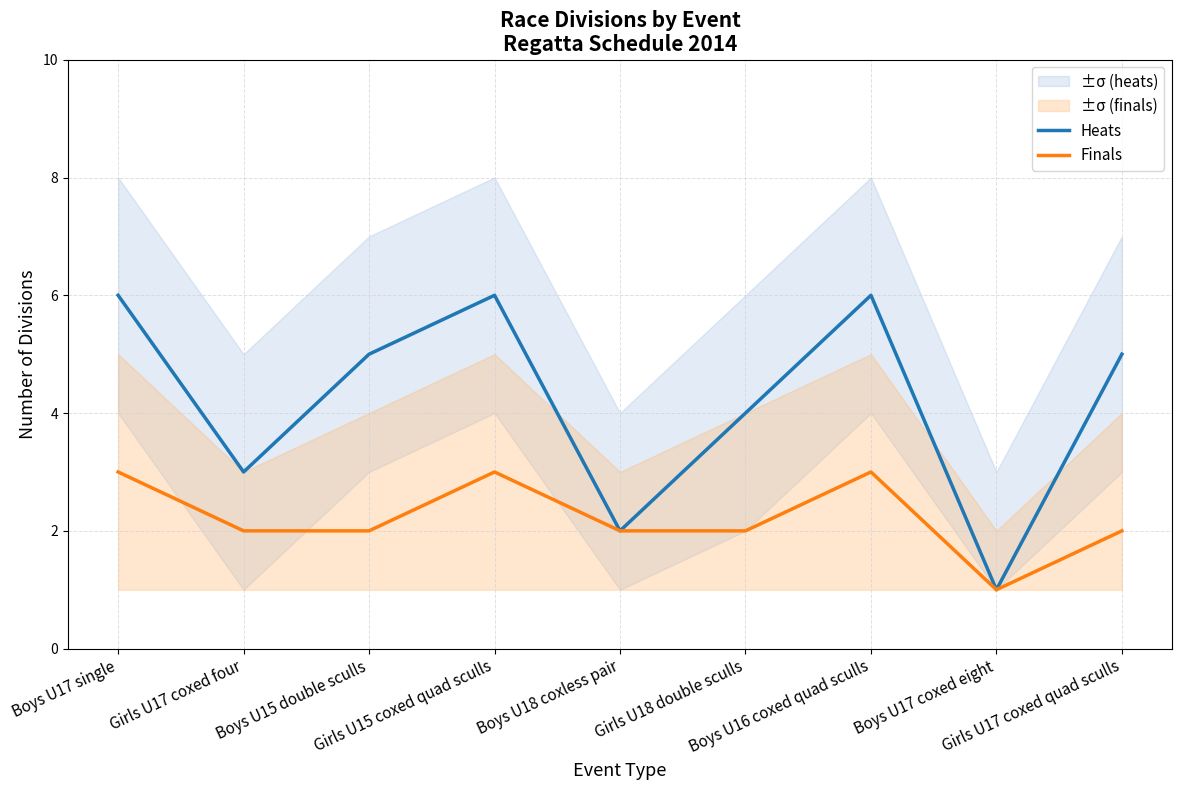

The Heats series shows 9 at Girls U17 coxed quad sculls. True or false?

False